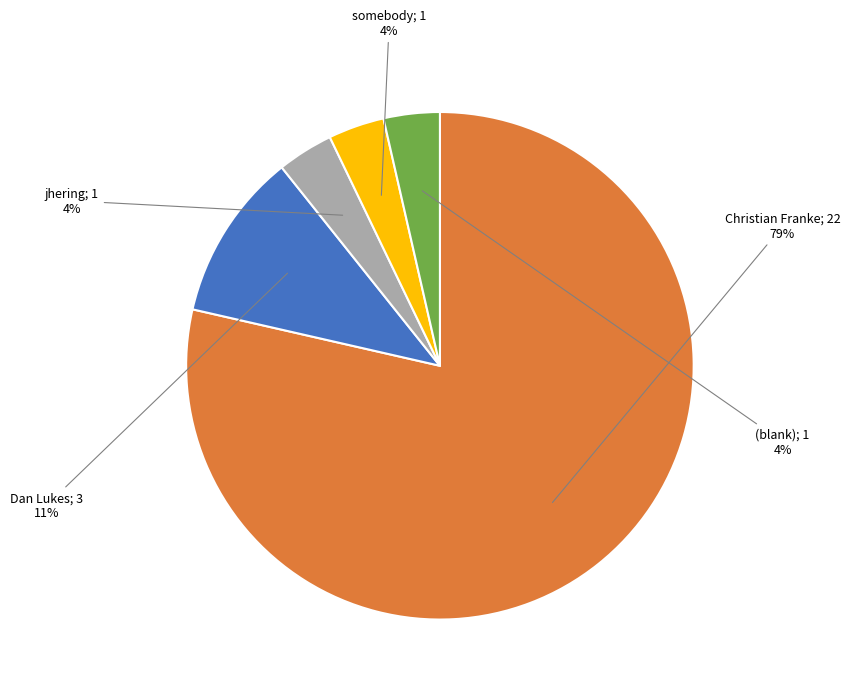

Does any single category account for the majority?

Yes